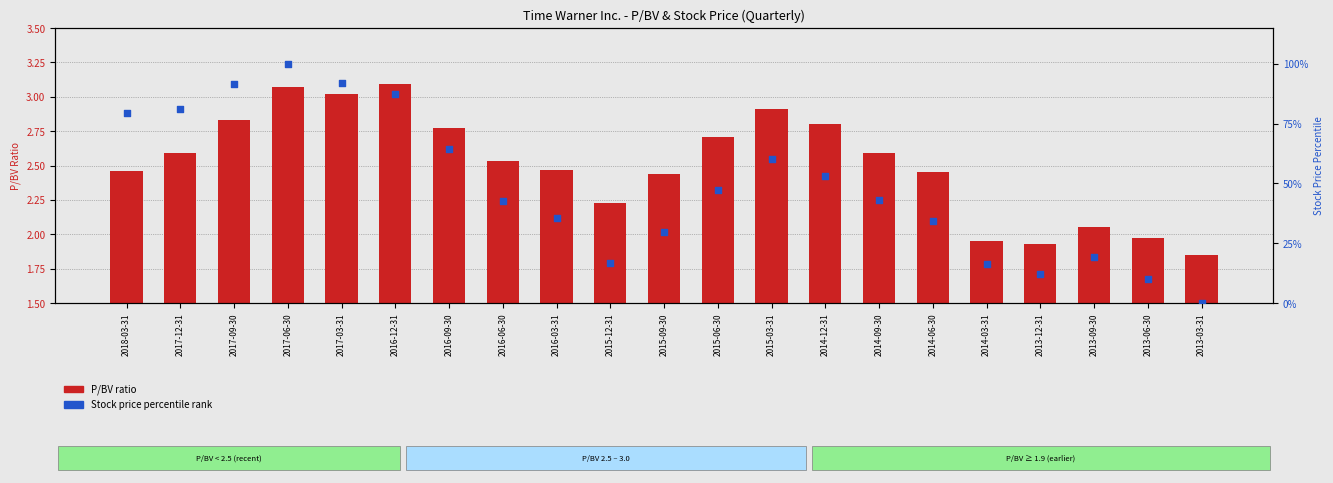

Which series contains the highest Y value?

Stock price percentile